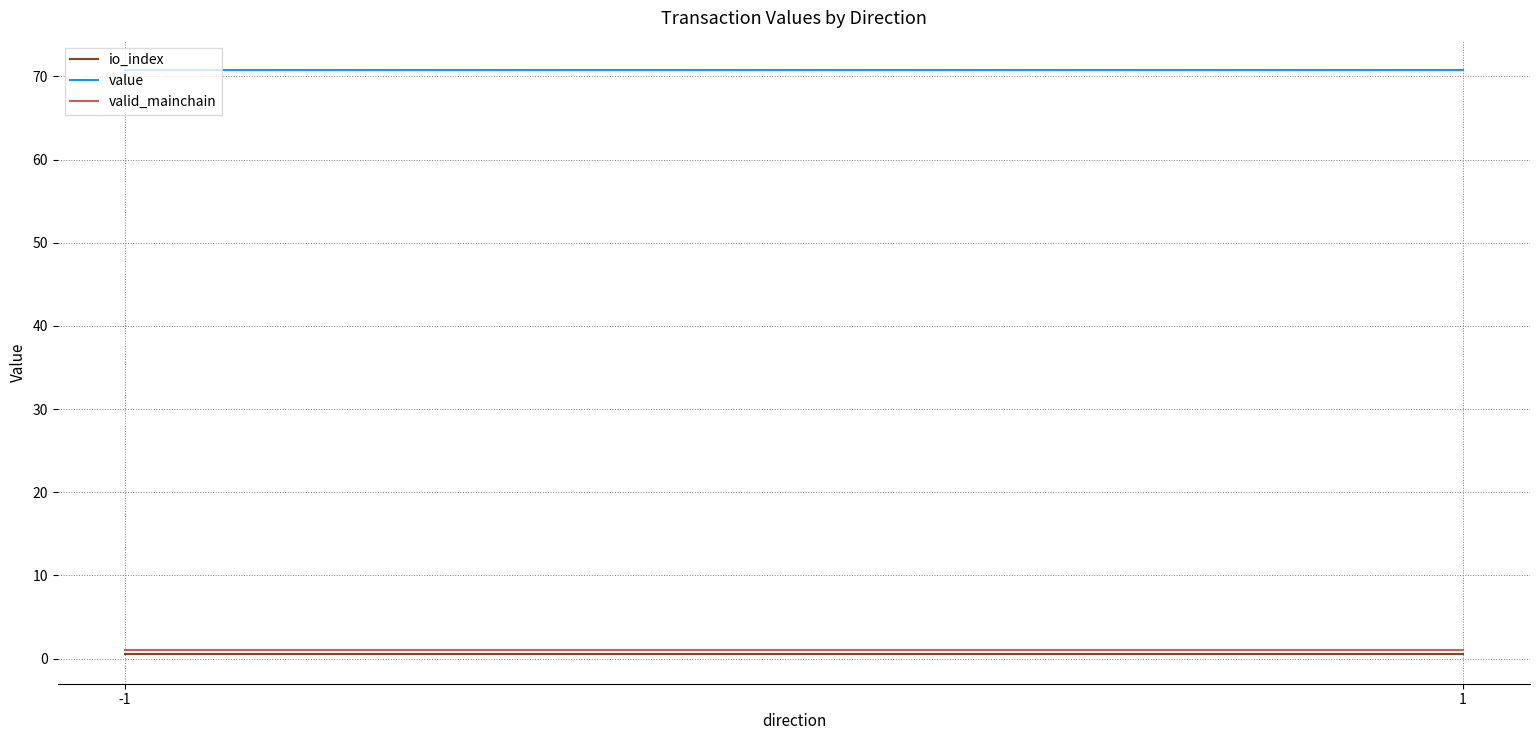

Is the value of valid_mainchain at 1 greater than the value of io_index at -1?

Yes